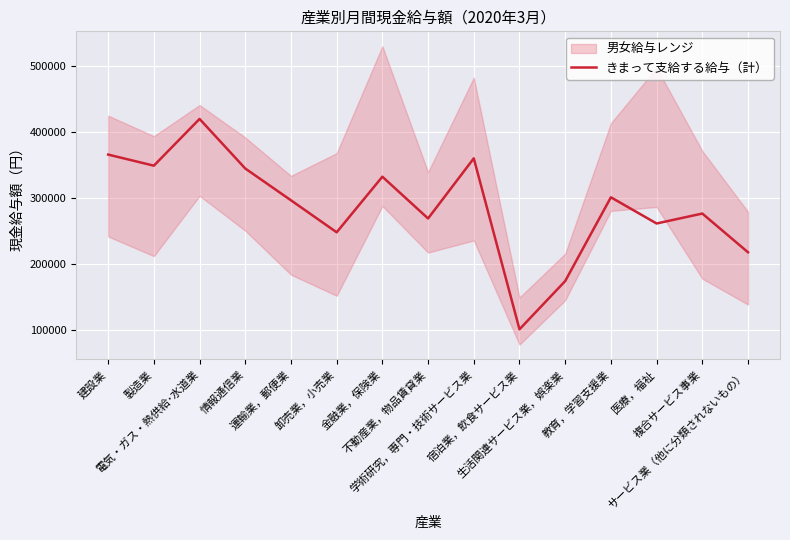

What is the minimum value shown in the chart?

101514